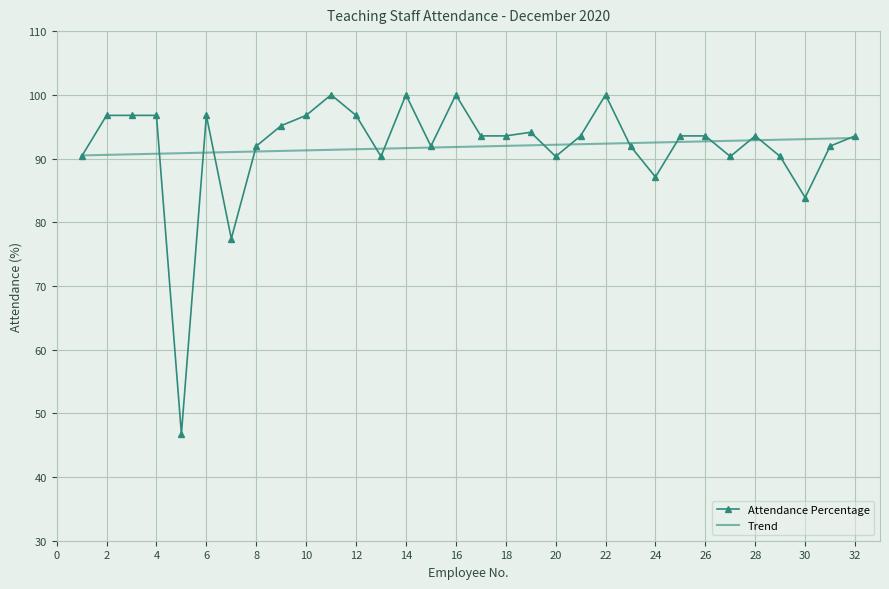

Rank the series by their maximum value, from highest to lowest.

Attendance Percentage, Trend